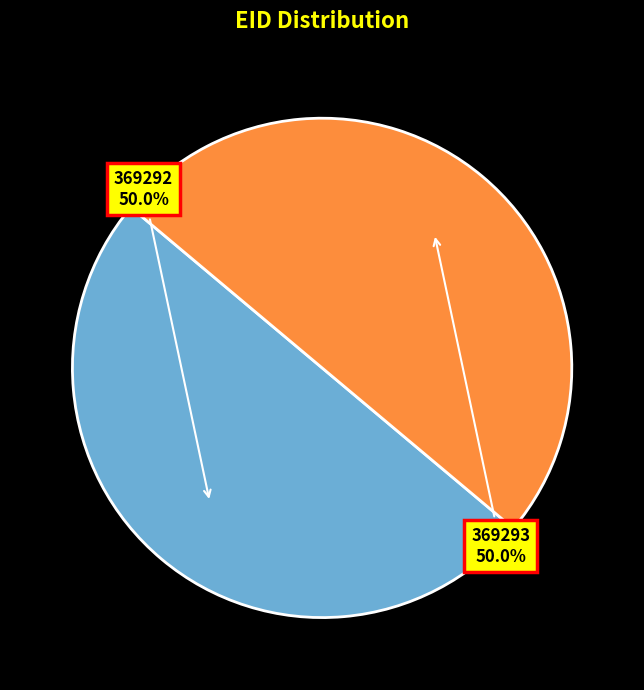

What portion of the pie excludes 369293?

50.0%